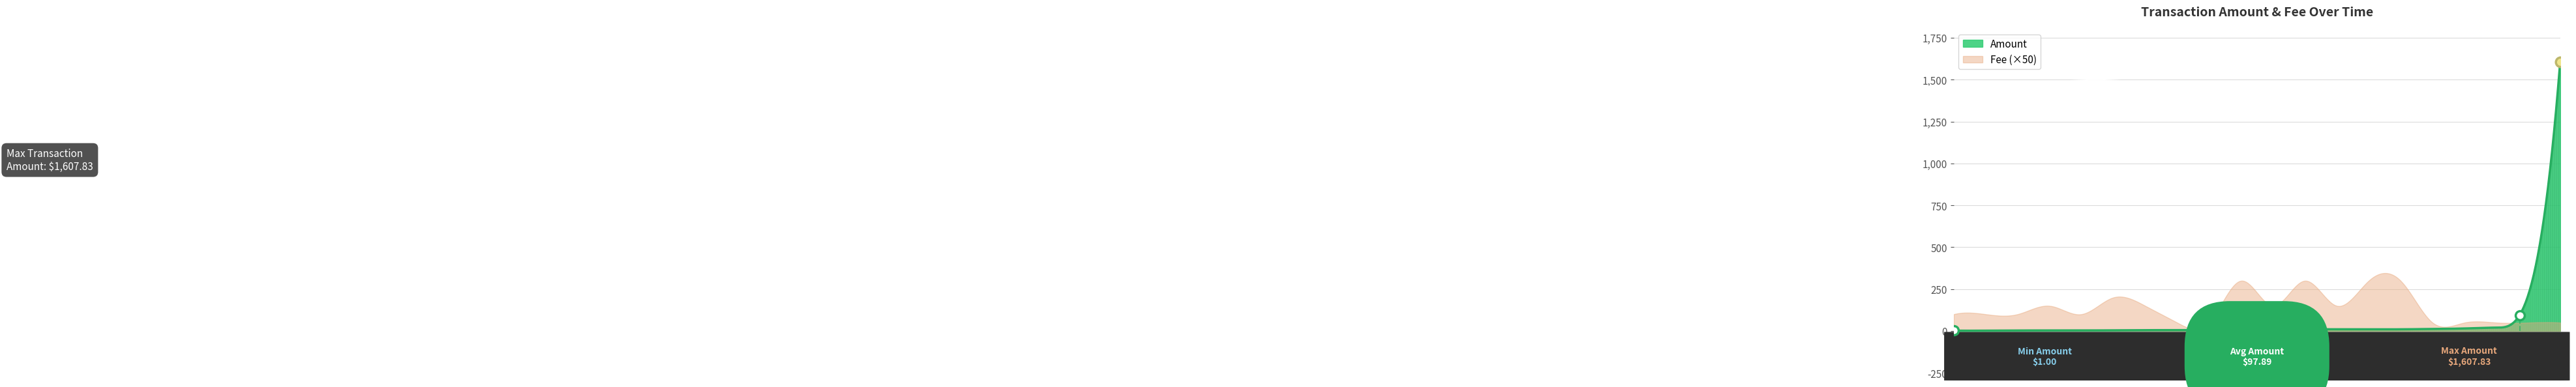

What is the total value across all series at 2017-02-15?

13.0